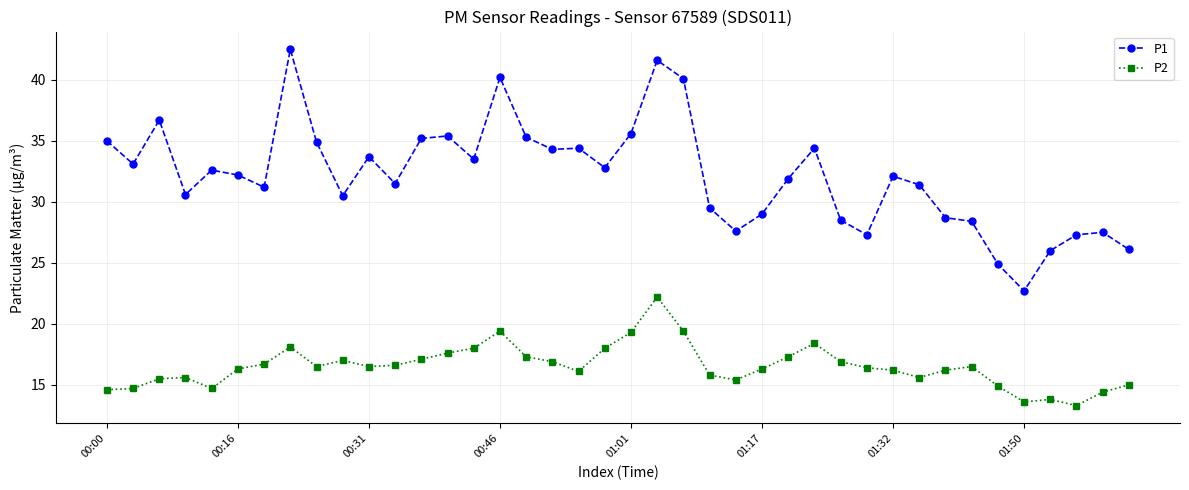

True or false: P2 has more than 0 interior local peaks.

True